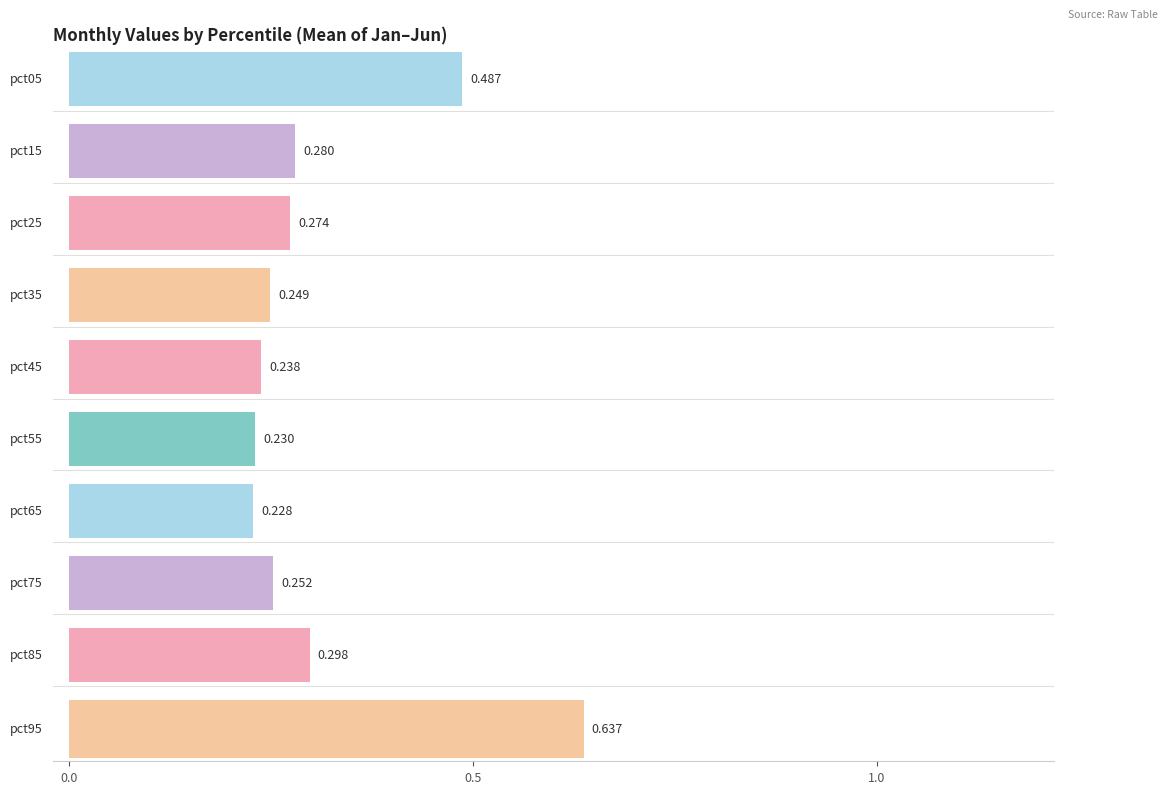

What is the lowest value of the Jan series?

0.2